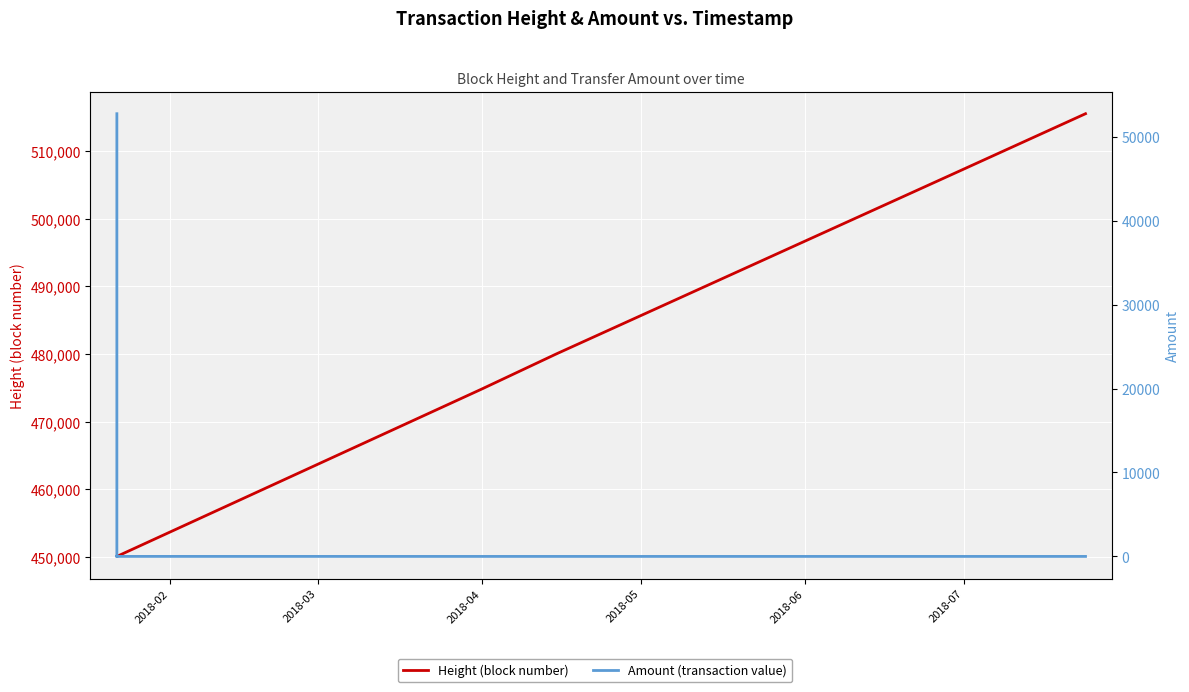

Which series has the largest range (max minus min)?

Height (block number)